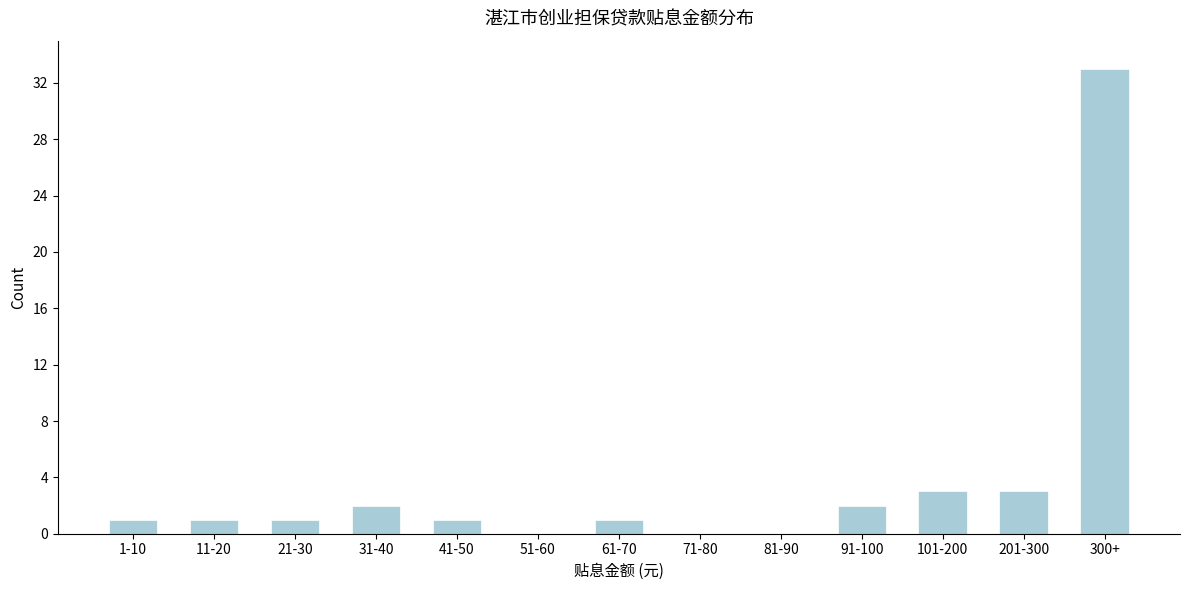

Reading right to left, transcribe all the data shown in this chart.

300+=33	201-300=3	101-200=3	91-100=2	81-90=0	71-80=0	61-70=1	51-60=0	41-50=1	31-40=2	21-30=1	11-20=1	1-10=1